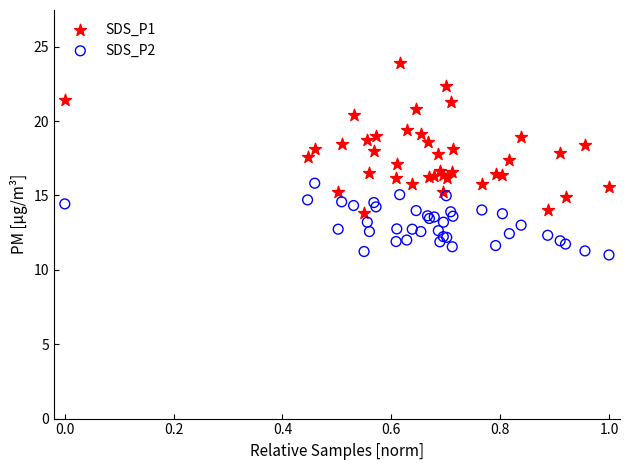

Which series has the widest spread of Y values?

SDS_P1